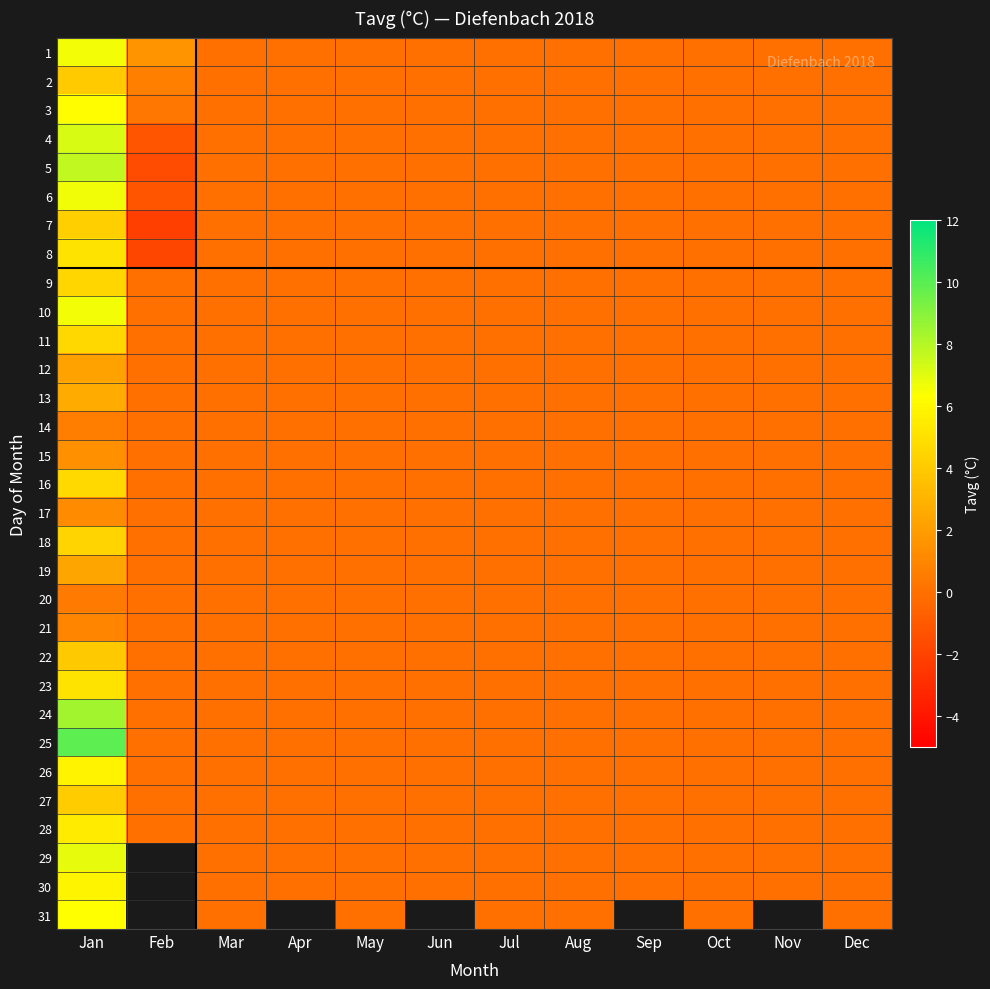

What is the smallest value displayed?

-2.2